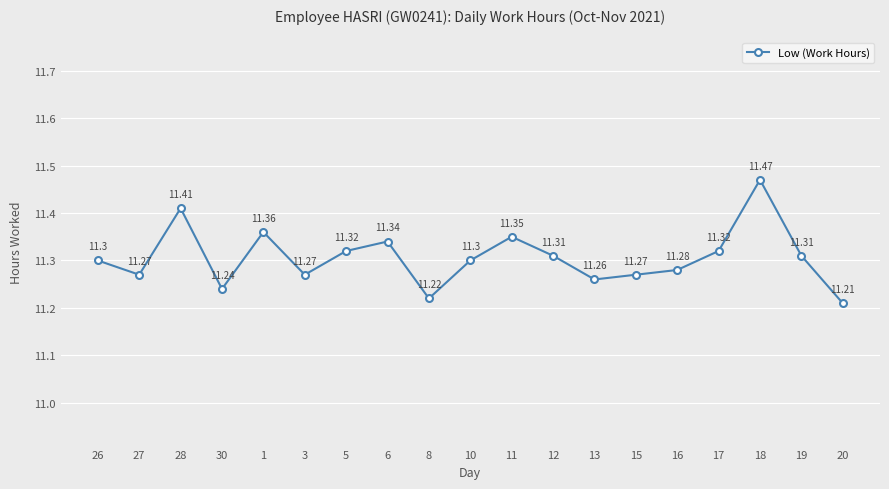

True or false: the data shows 6.6 at 15.

False